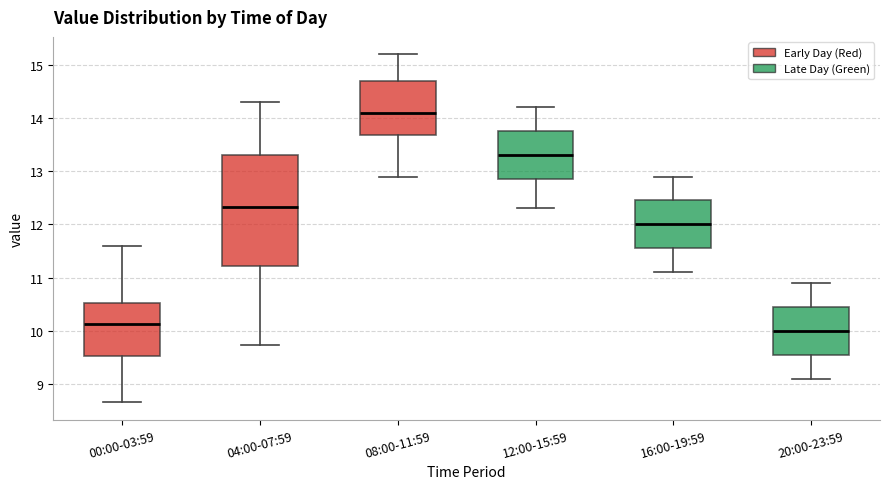

Reading left to right, read every box against the y-axis: the position of its median line, the range the box covers, and the ends of its whiskers. The values are not printed on the chart, so give them approximately, as read against the axis.

00:00-03:59: median 10.1, box 9.5 to 10.5, whiskers 8.7 to 11.6
04:00-07:59: median 12.3, box 11.2 to 13.3, whiskers 9.7 to 14.3
08:00-11:59: median 14.1, box 13.7 to 14.7, whiskers 12.9 to 15.2
12:00-15:59: median 13.3, box 12.9 to 13.8, whiskers 12.3 to 14.2
16:00-19:59: median 12.0, box 11.6 to 12.5, whiskers 11.1 to 12.9
20:00-23:59: median 10.0, box 9.6 to 10.5, whiskers 9.1 to 10.9